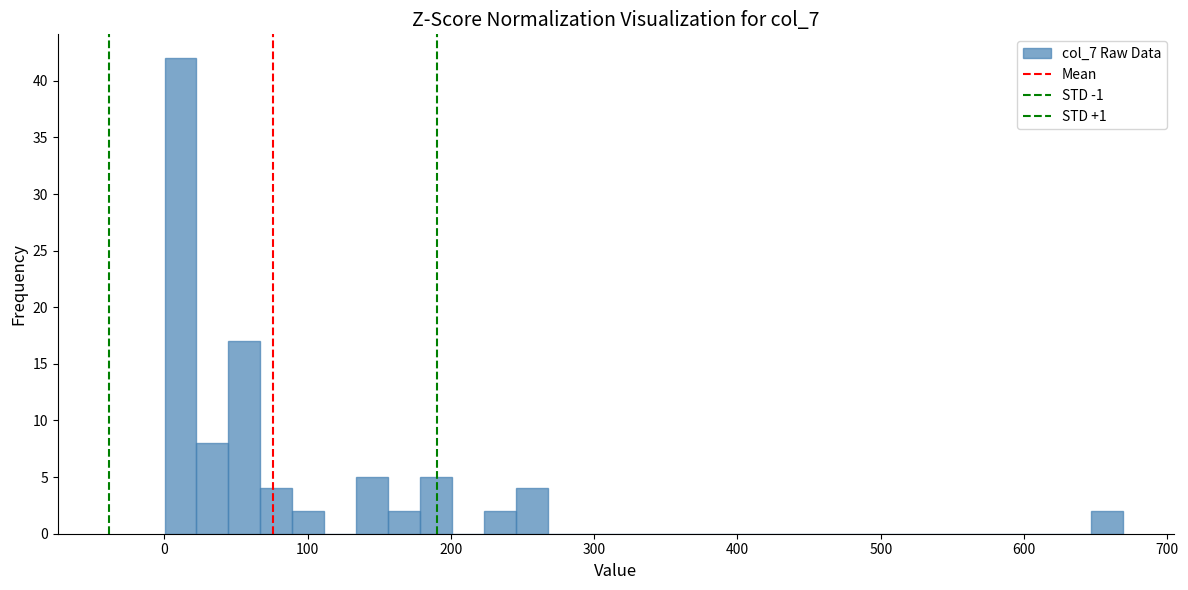

Around what value on the x-axis is the tallest bar? Give the approximate position of its centre, as read against the axis.

10